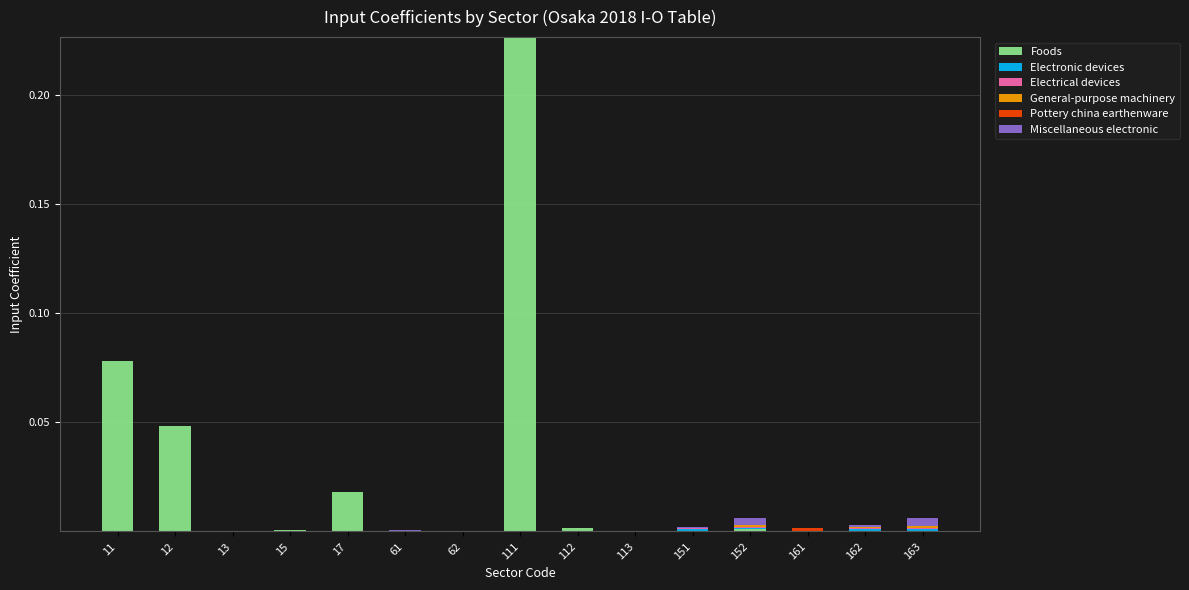

Reading left to right, list all the values displayed in this chart.

Foods: 0.1	0.0	0.0	0.0	0.0	0.0	0.0	0.2	0.0	-0.0	0.0	0.0	0.0	0.0	0.0
Electronic devices: 0.0	0.0	0.0	0.0	0.0	0.0	0.0	0.0	0.0	0.0	0.0	0.0	0.0	0.0	0.0
Electrical devices: 0.0	0.0	0.0	0.0	0.0	0.0	0.0	0.0	0.0	0.0	0.0	0.0	0.0	0.0	0.0
General-purpose machinery: 0.0	0.0	0.0	0.0	0.0	0.0	0.0	0.0	0.0	0.0	0.0	0.0	0.0	0.0	0.0
Pottery china earthenware: 0.0	0.0	0.0	0.0	0.0	0.0	0.0	0.0	0.0	0.0	0.0	0.0	0.0	0.0	0.0
Miscellaneous electronic: 0.0	0.0	0.0	0.0	0.0	0.0	0.0	0.0	0.0	0.0	0.0	0.0	0.0	0.0	0.0